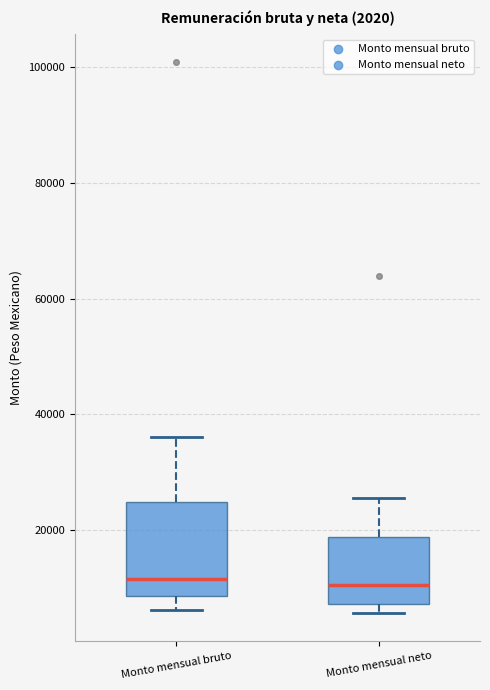

Comparing the boxes themselves (not the whiskers), which one is the tallest?

Monto mensual bruto